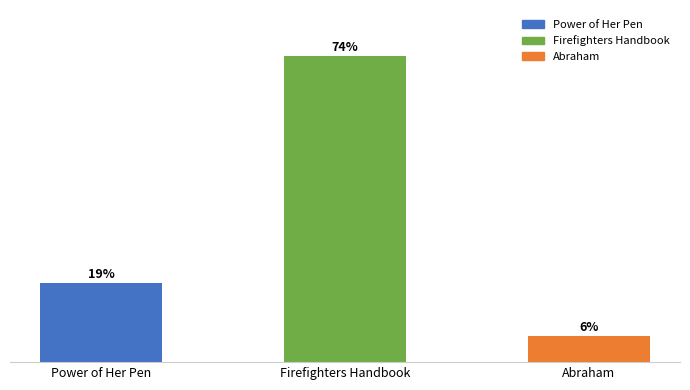

Does the chart contain any negative values?

No